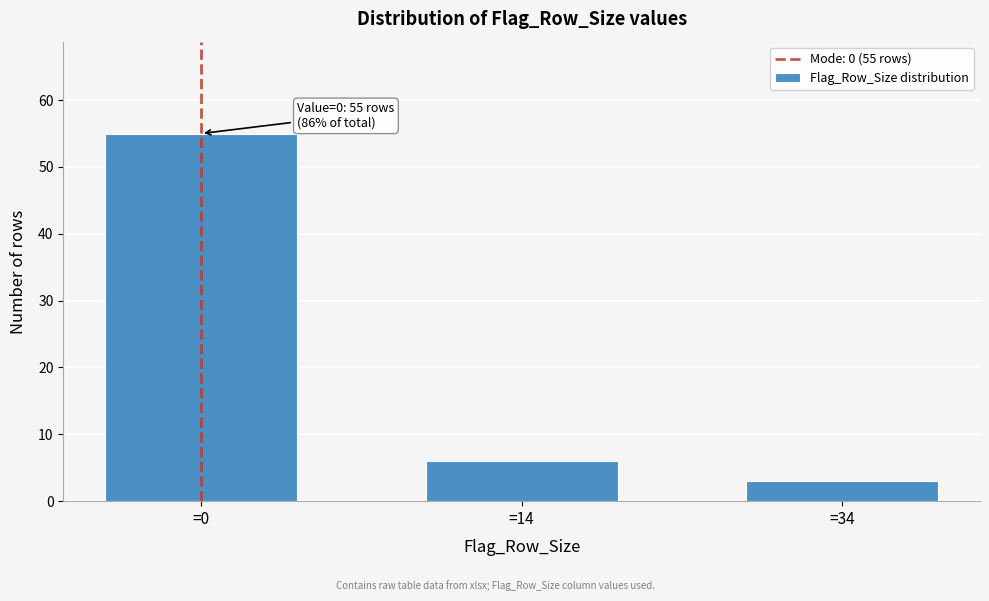

Reading left to right, extract all data points from this chart.

=0=55	=14=6	=34=3